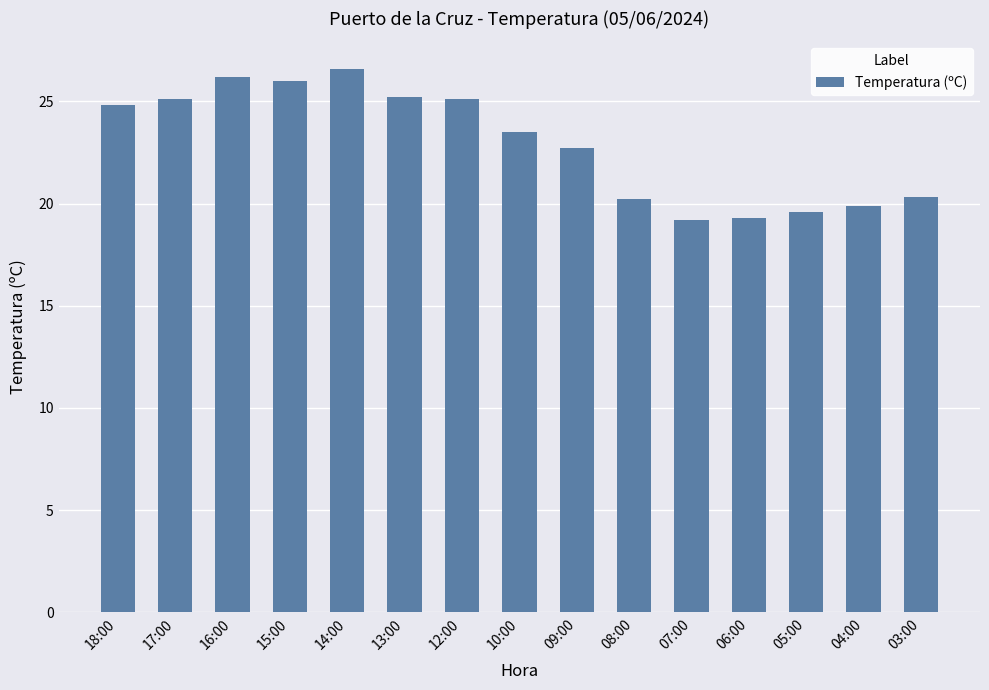

Is it true that the value at 15:00 is 6.9?

False